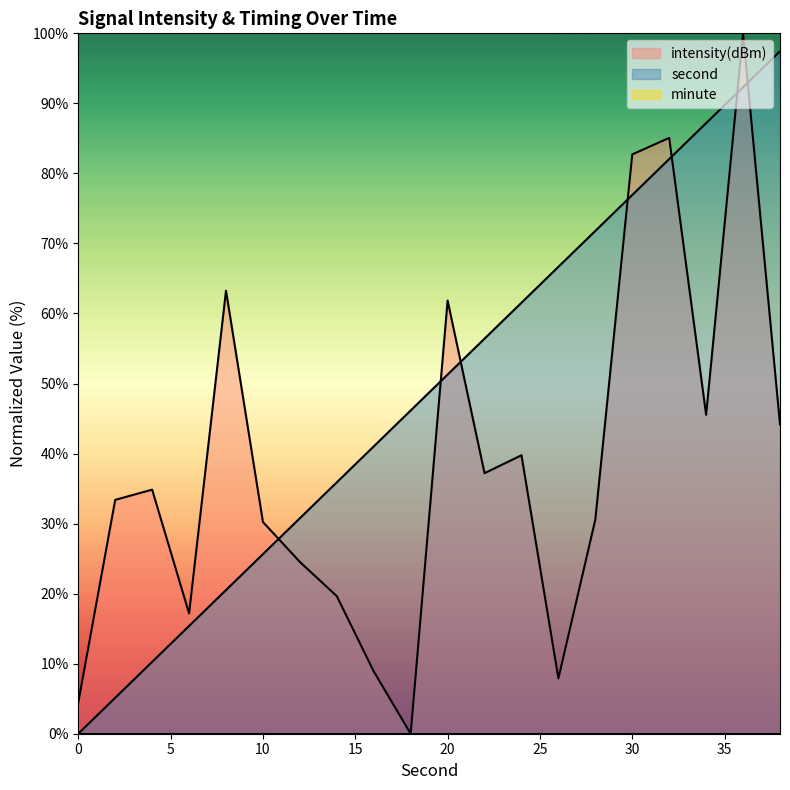

How many times do intensity and second cross each other?

7